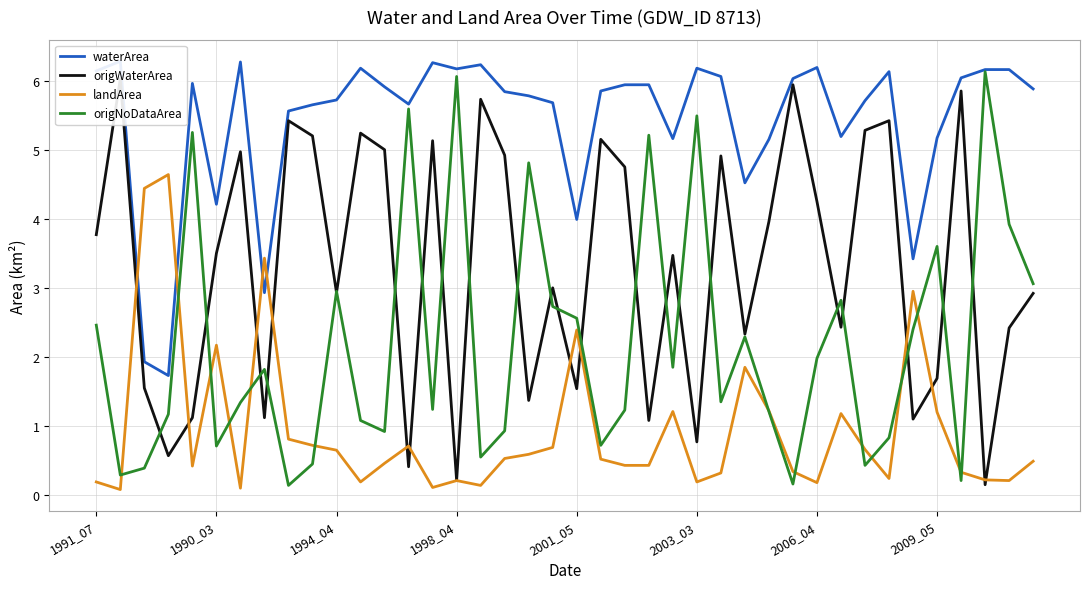

What is the highest value of the landArea series?

4.6